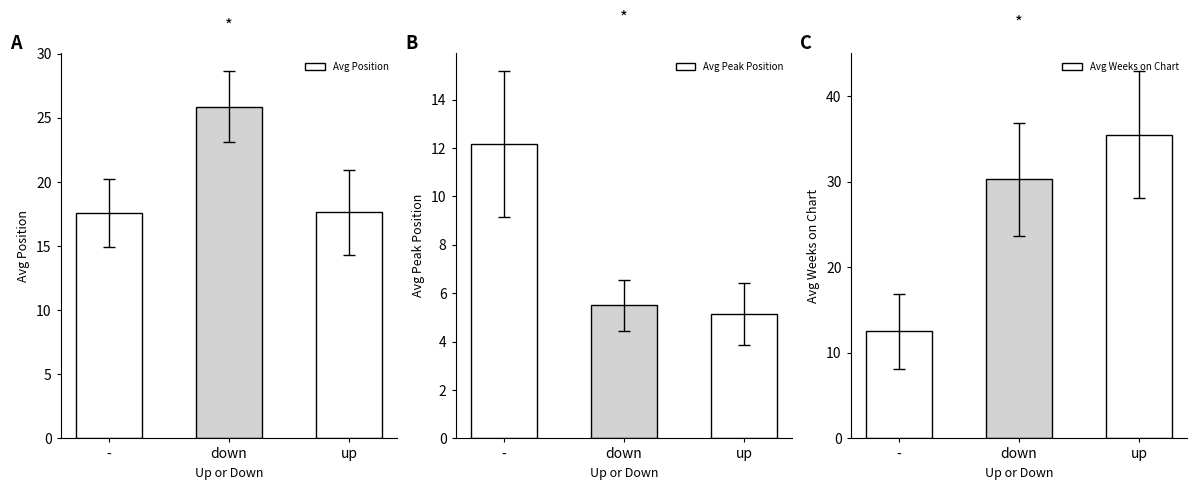

What value does the Avg Weeks on Chart series have at down?

30.3